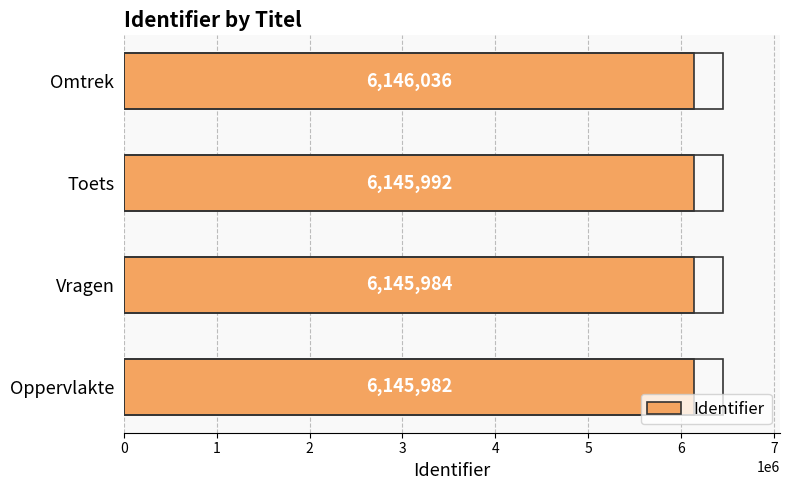

The value at Vragen is 6145984. True or false?

True